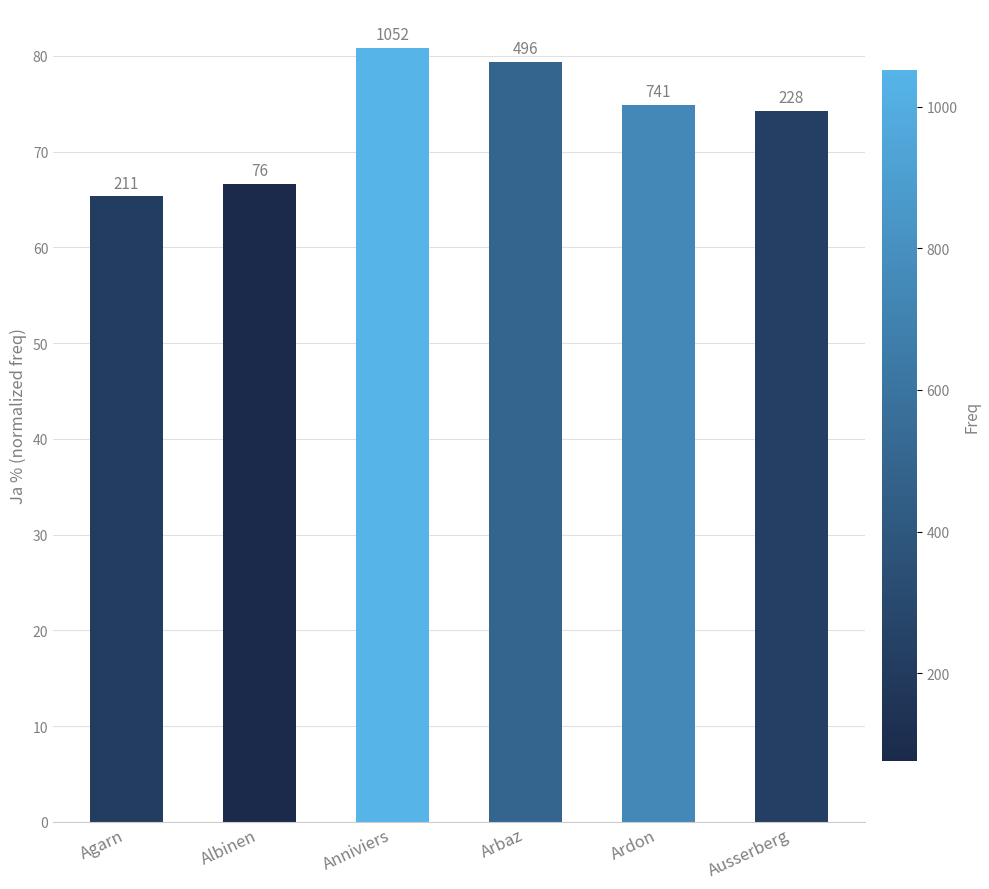

What is the value of the 1st bar from the left?

65.3